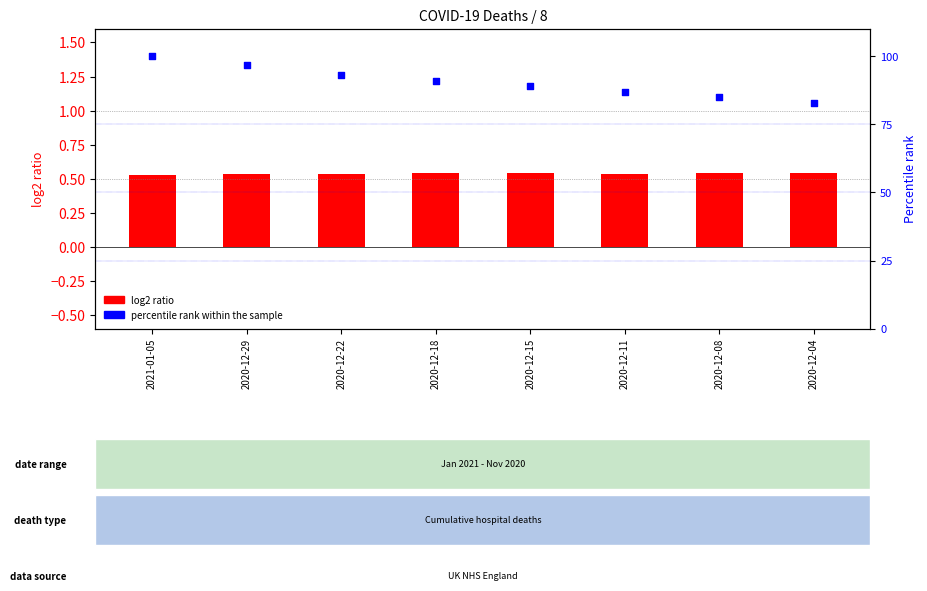

Which series has the widest spread of Y values?

percentile rank within the sample